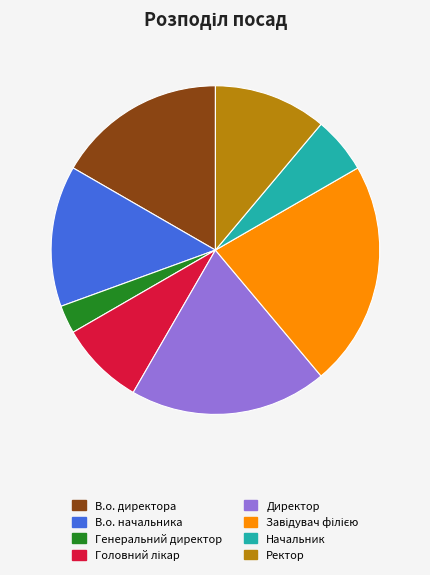

Which category has the smallest portion of the pie?

Генеральний директор